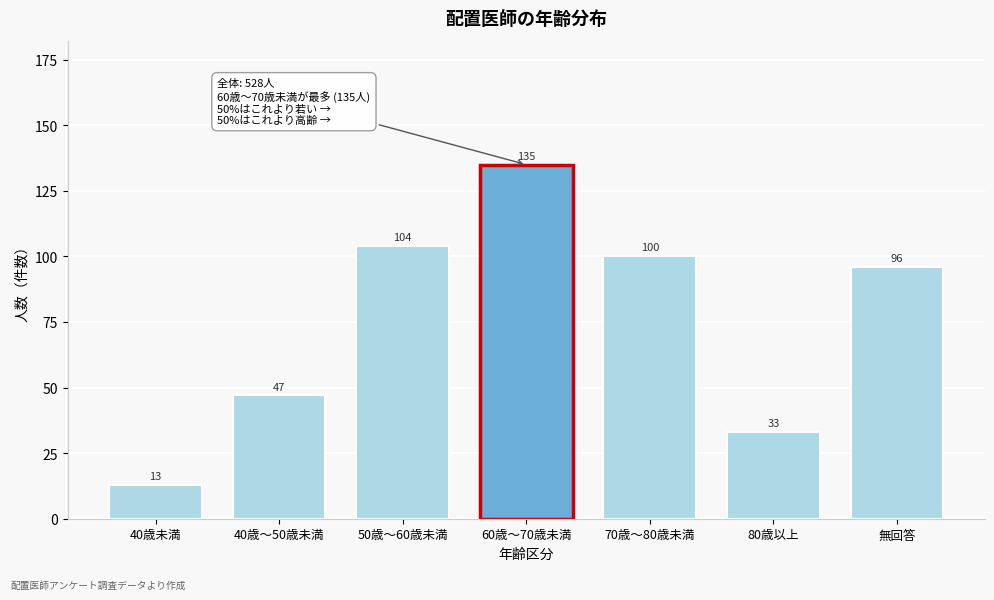

Reading left to right, what are all the values shown in this chart?

40歳未満=13	40歳～50歳未満=47	50歳～60歳未満=104	60歳～70歳未満=135	70歳～80歳未満=100	80歳以上=33	無回答=96